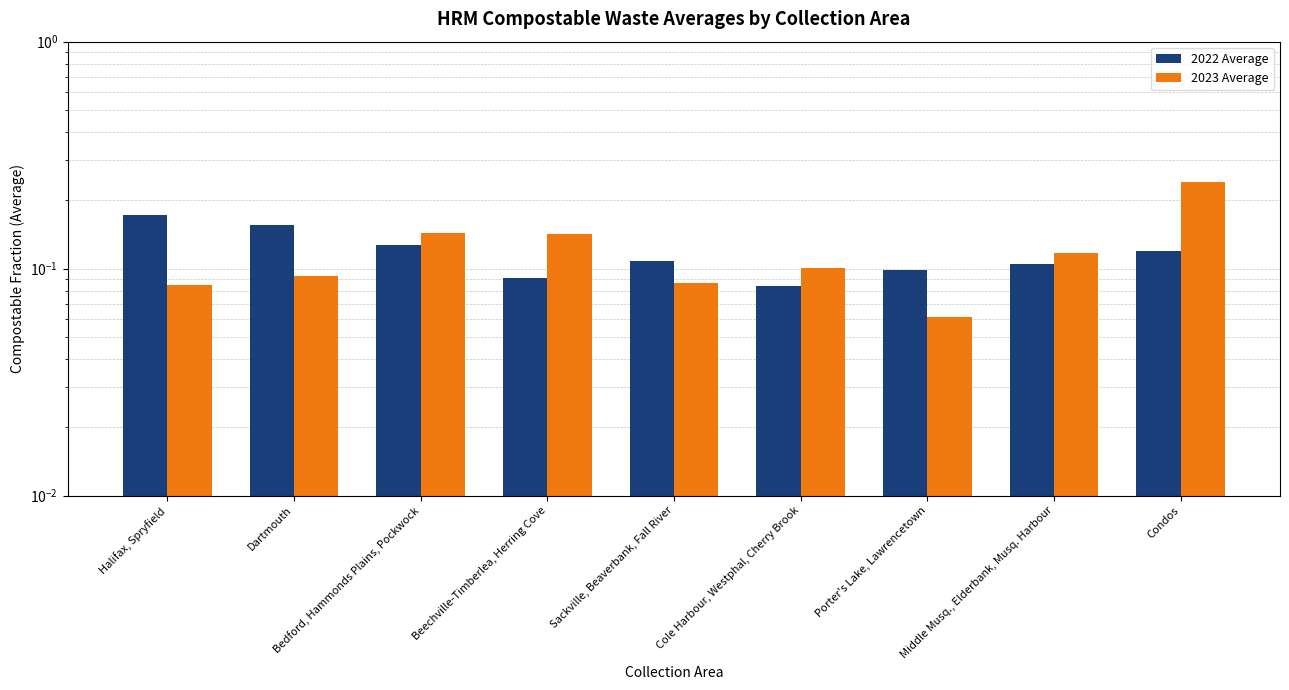

At which label is 2023 Average closest to 0?

Porter's Lake, Lawrencetown